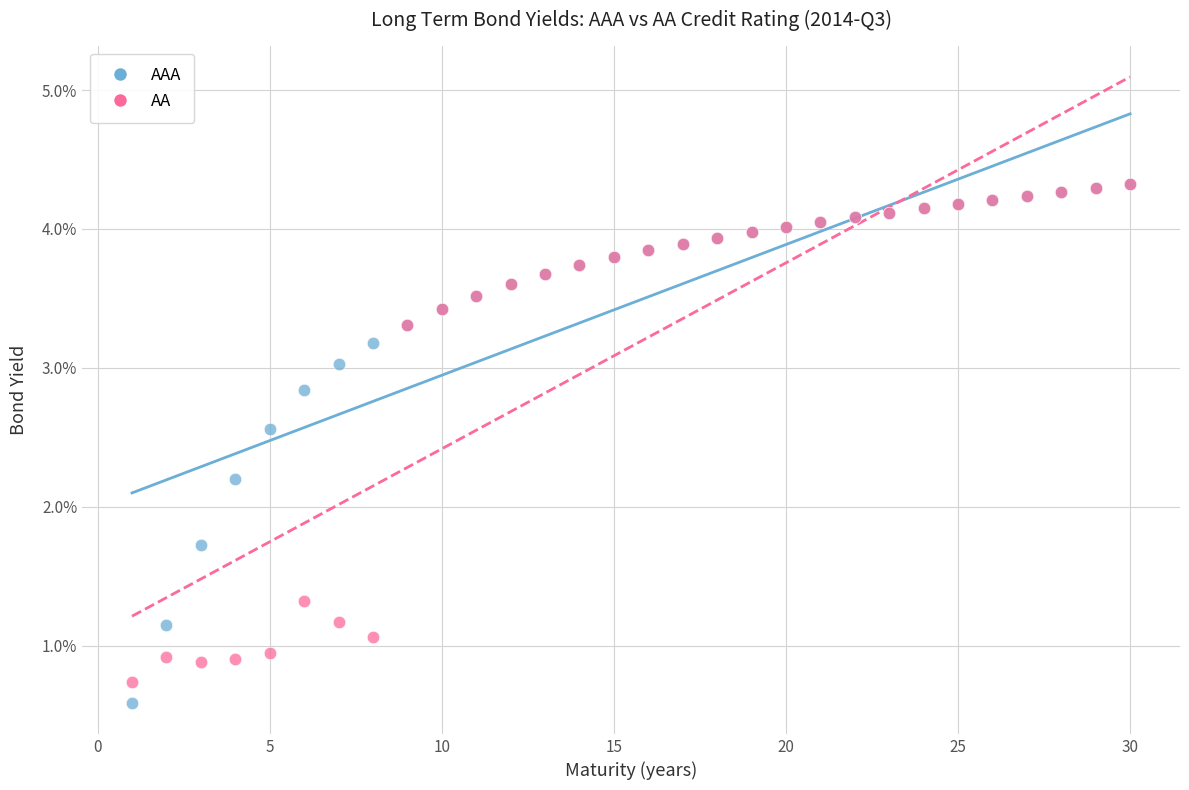

Which series contains the lowest Y value?

AAA